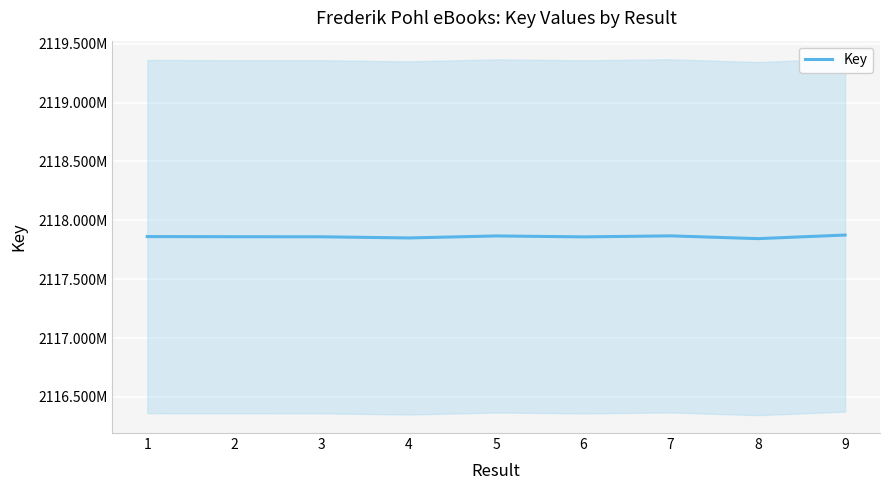

What is the difference between the values at 1 and 8?

17510